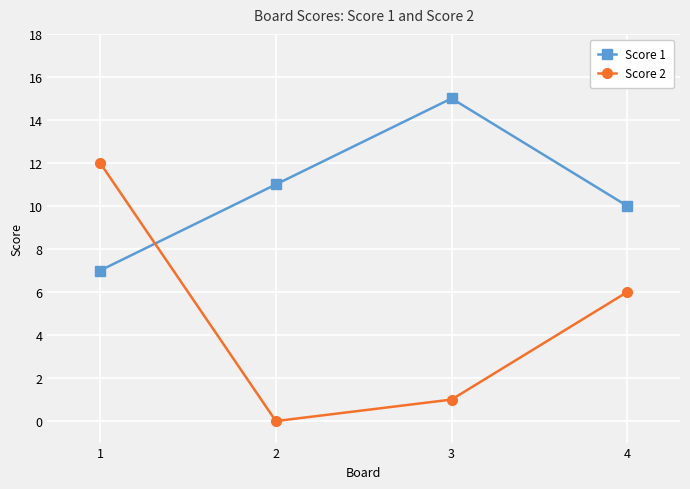

At which category is the sum across all series the highest?

1